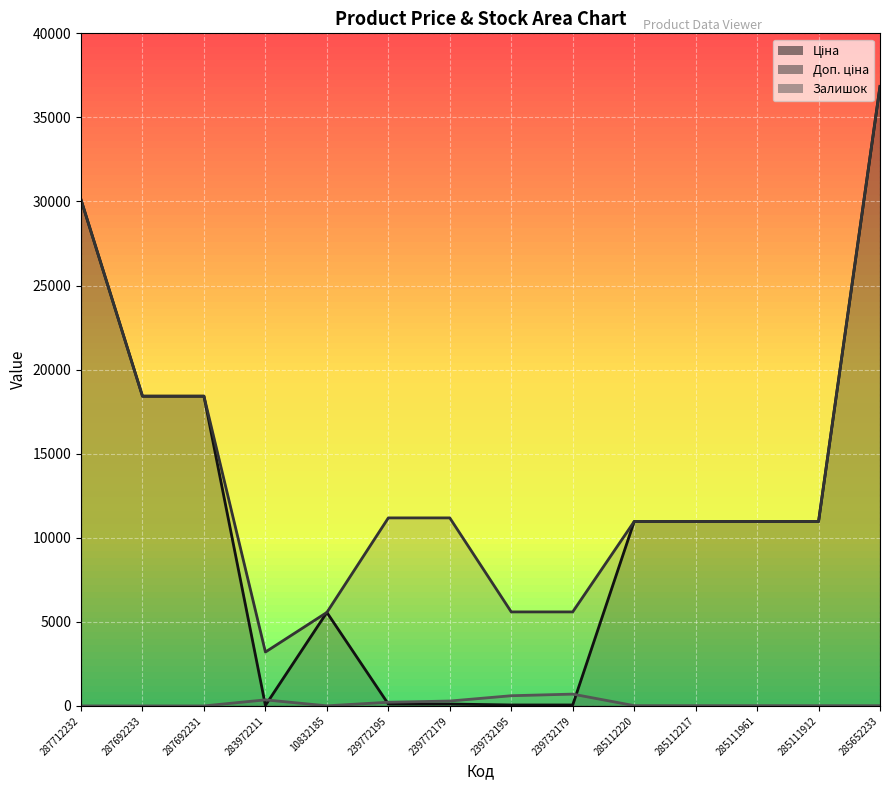

Which series has the widest spread of values?

Ціна